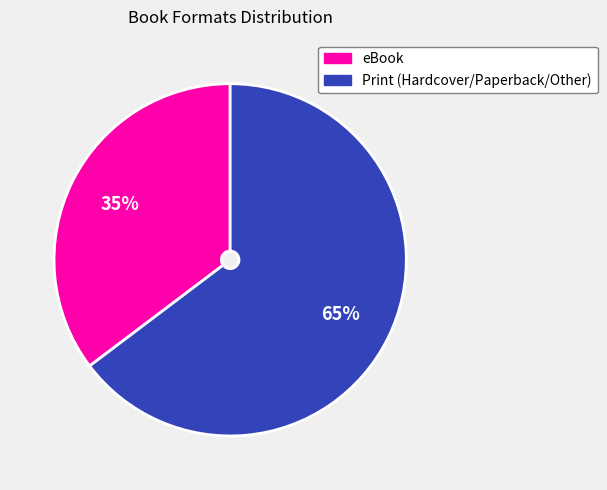

To the nearest percent, what is the average slice percentage?

50%